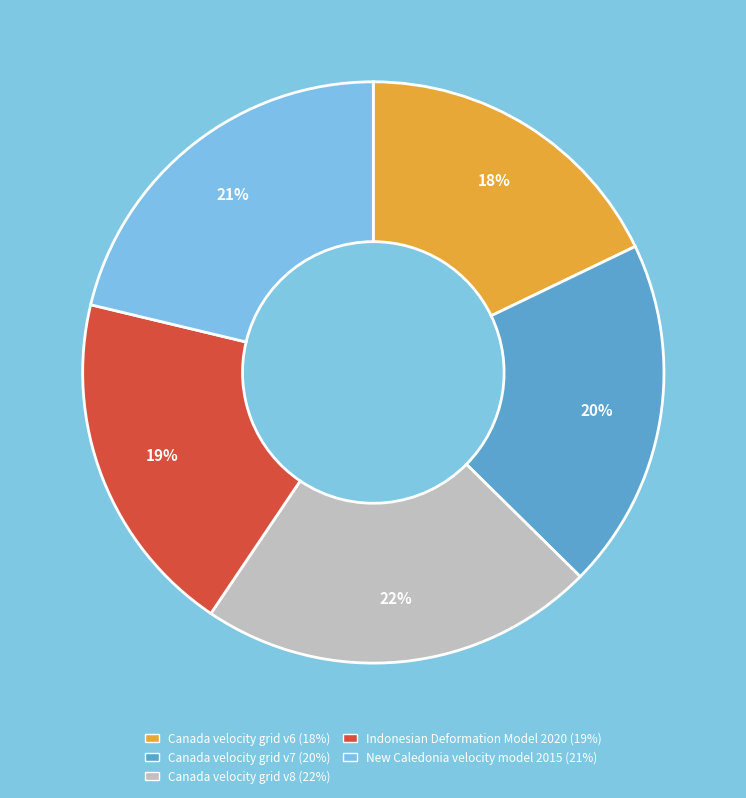

Between Canada velocity grid v8 and New Caledonia velocity model 2015, which is larger?

Canada velocity grid v8